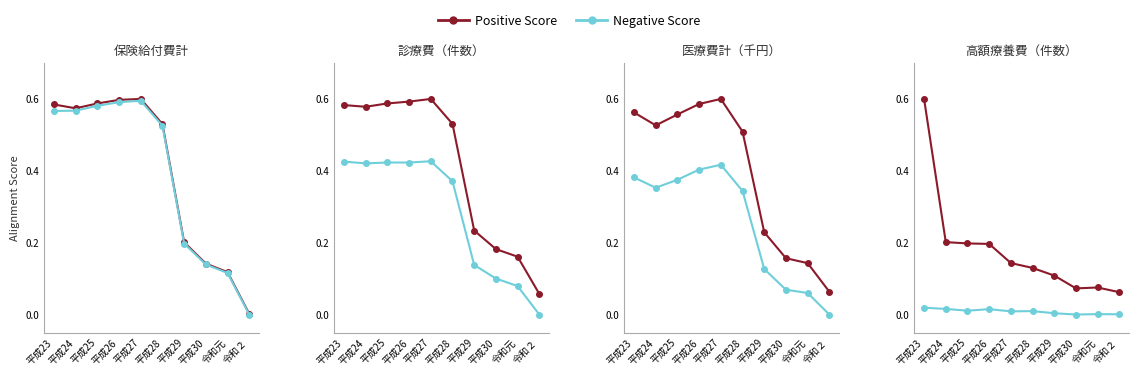

At how many categories does at least one series exceed 0?

10